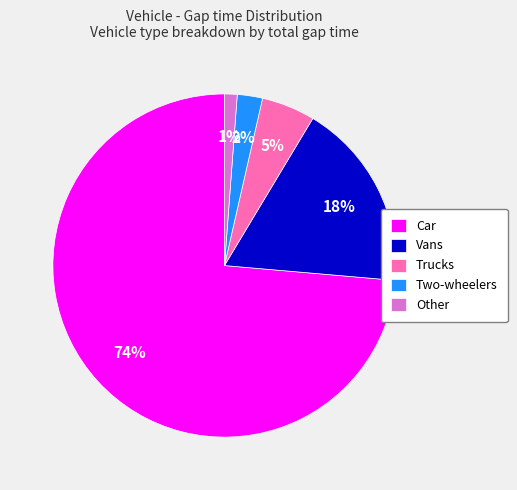

Does Trucks account for over 50% of the chart?

No